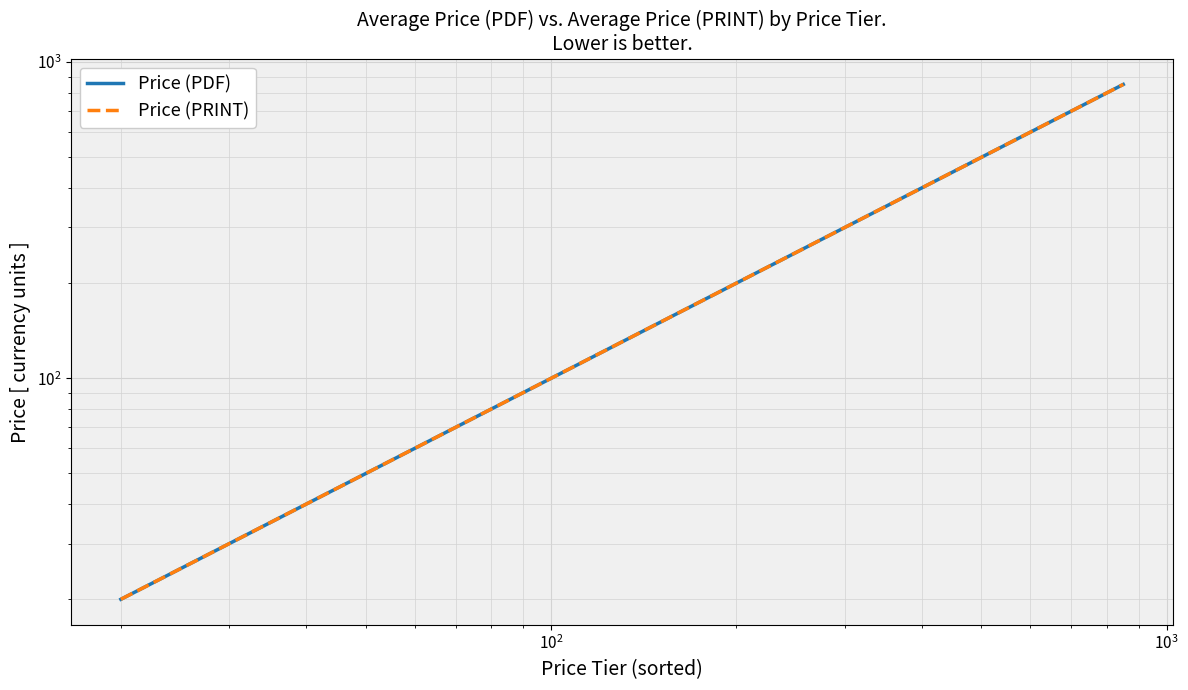

Count the number of categories in the chart.

18